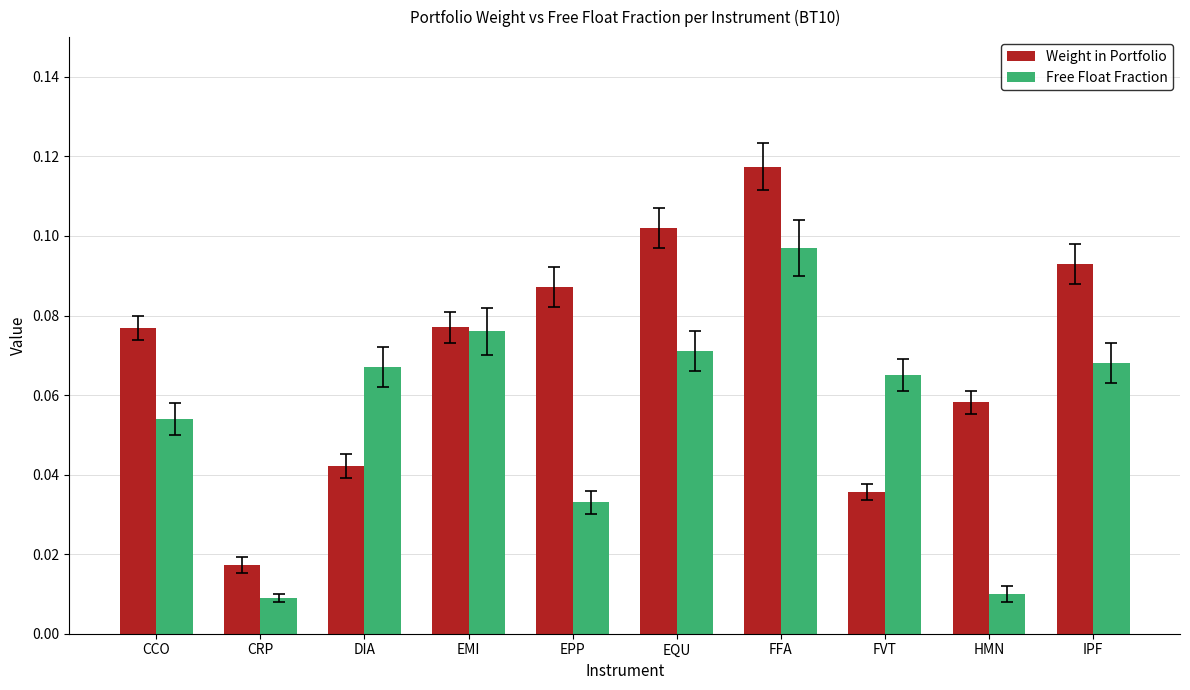

Are the bars grouped side by side (vs. stacked)?

Yes